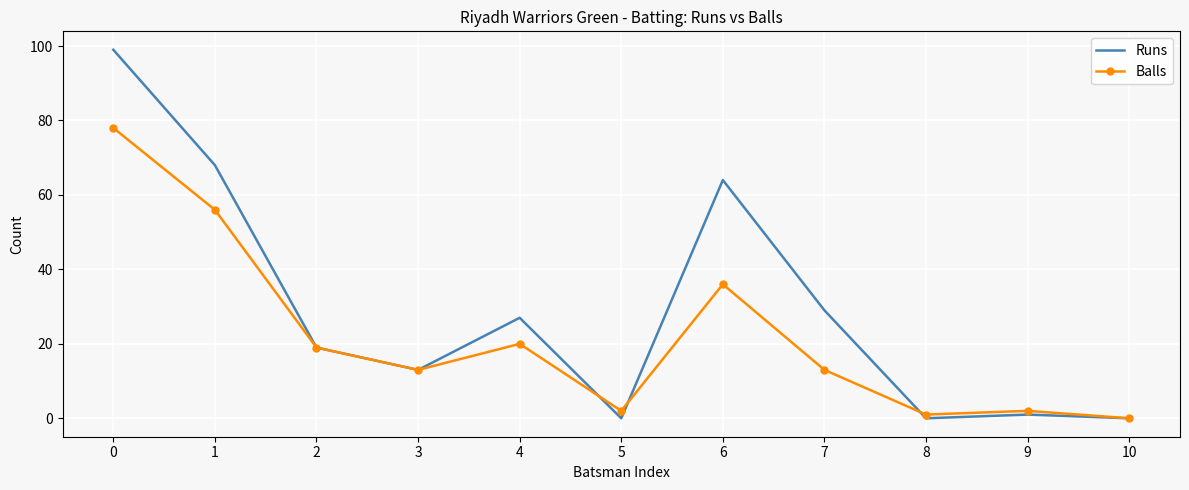

Is the value of Runs at 7 greater than the value of Balls at 7?

Yes